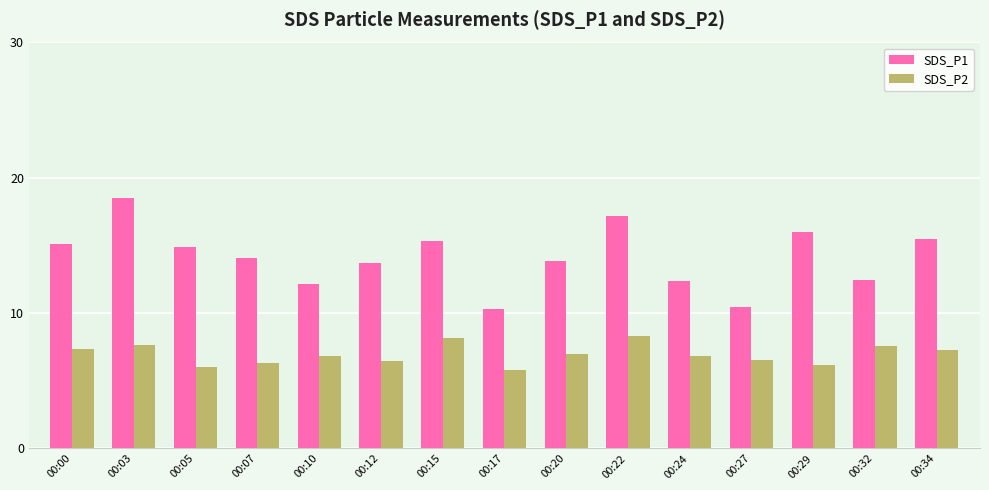

What is the smallest value displayed?

5.8